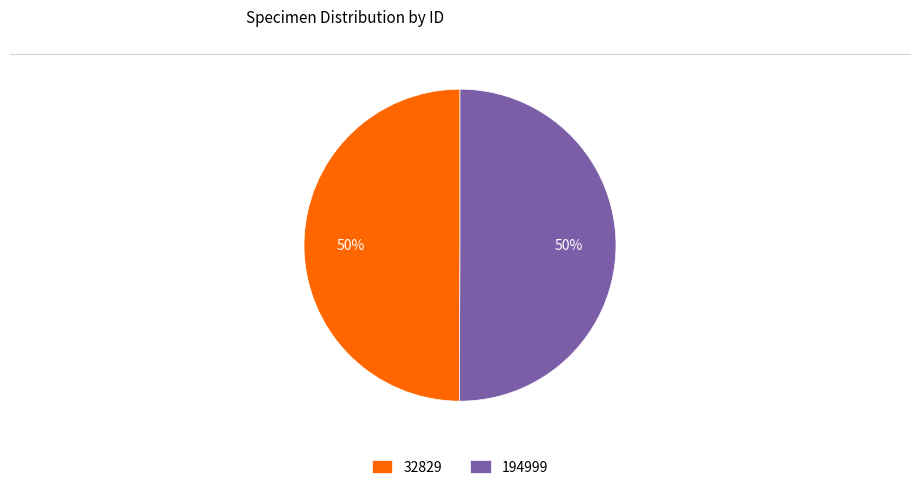

Is the sum of 32829 and 194999 greater than half?

Yes